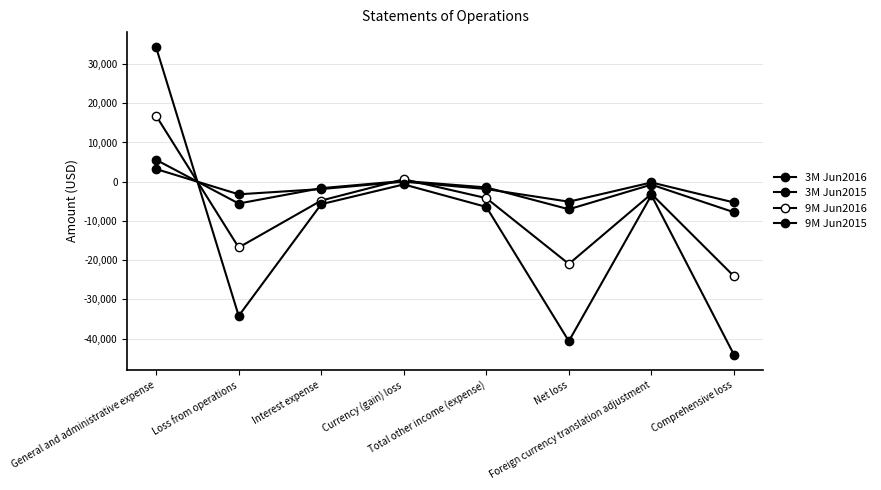

Reading left to right, transcribe all the data shown in this chart.

3M Jun2016: 5571	-5571	-1656	190	-1466	-7037	-754	-7791
3M Jun2015: 3221	-3221	-1882	0	-1882	-5103	-197	-5300
9M Jun2016: 16787	-16787	-4814	620	-4194	-20981	-3127	-24108
9M Jun2015: 34232	-34232	-5742	-697	-6439	-40671	-3443	-44114